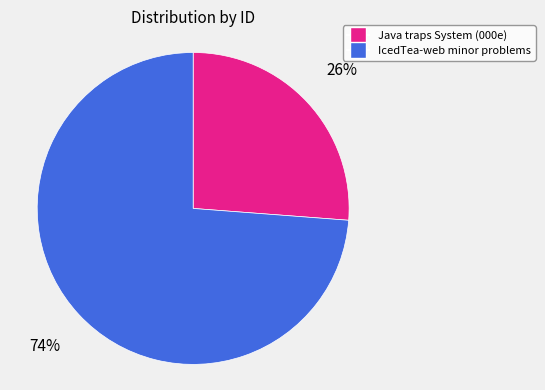

What percentage is the Java traps System (000e) slice, to the nearest percent?

26%